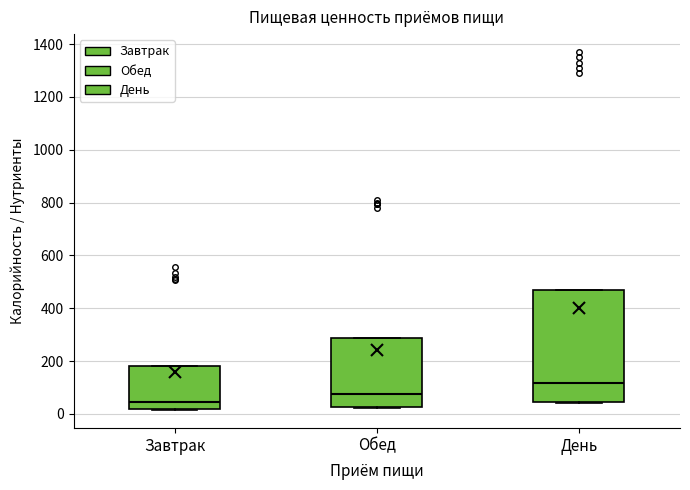

Which box is the tallest, from its lower edge to its upper edge?

День